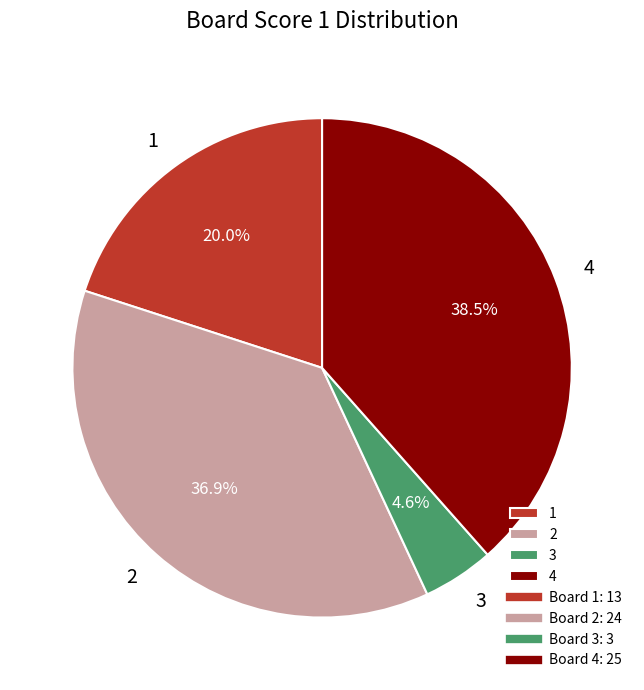

Count the number of slices in the pie.

4